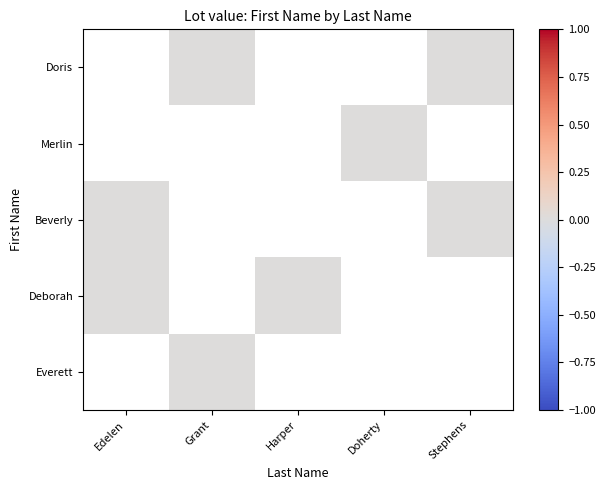

Rank the series by their average value, from lowest to highest.

Doris, Merlin, Beverly, Deborah, Everett